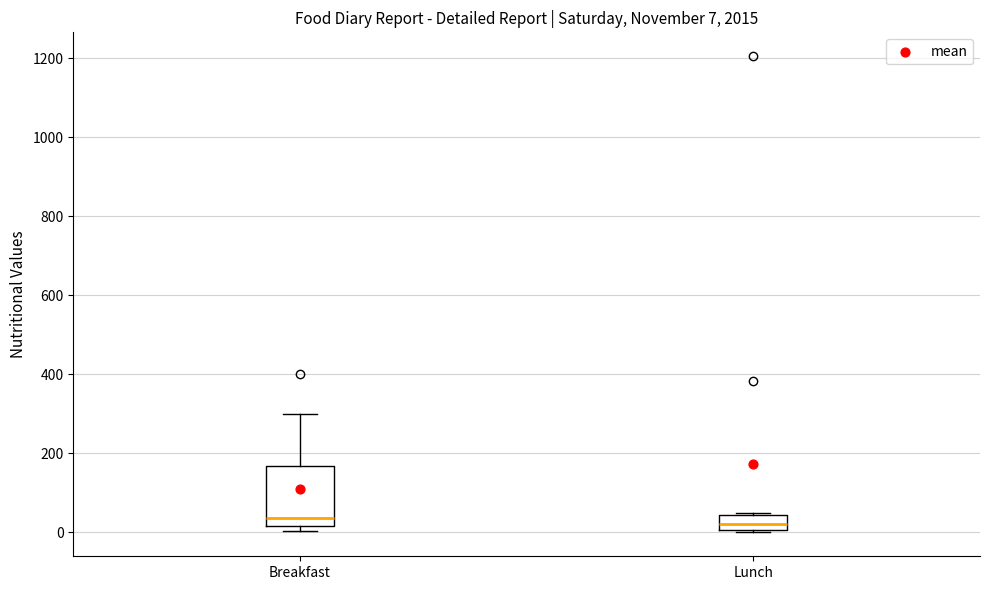

Comparing the boxes themselves (not the whiskers), which one is the tallest?

Breakfast